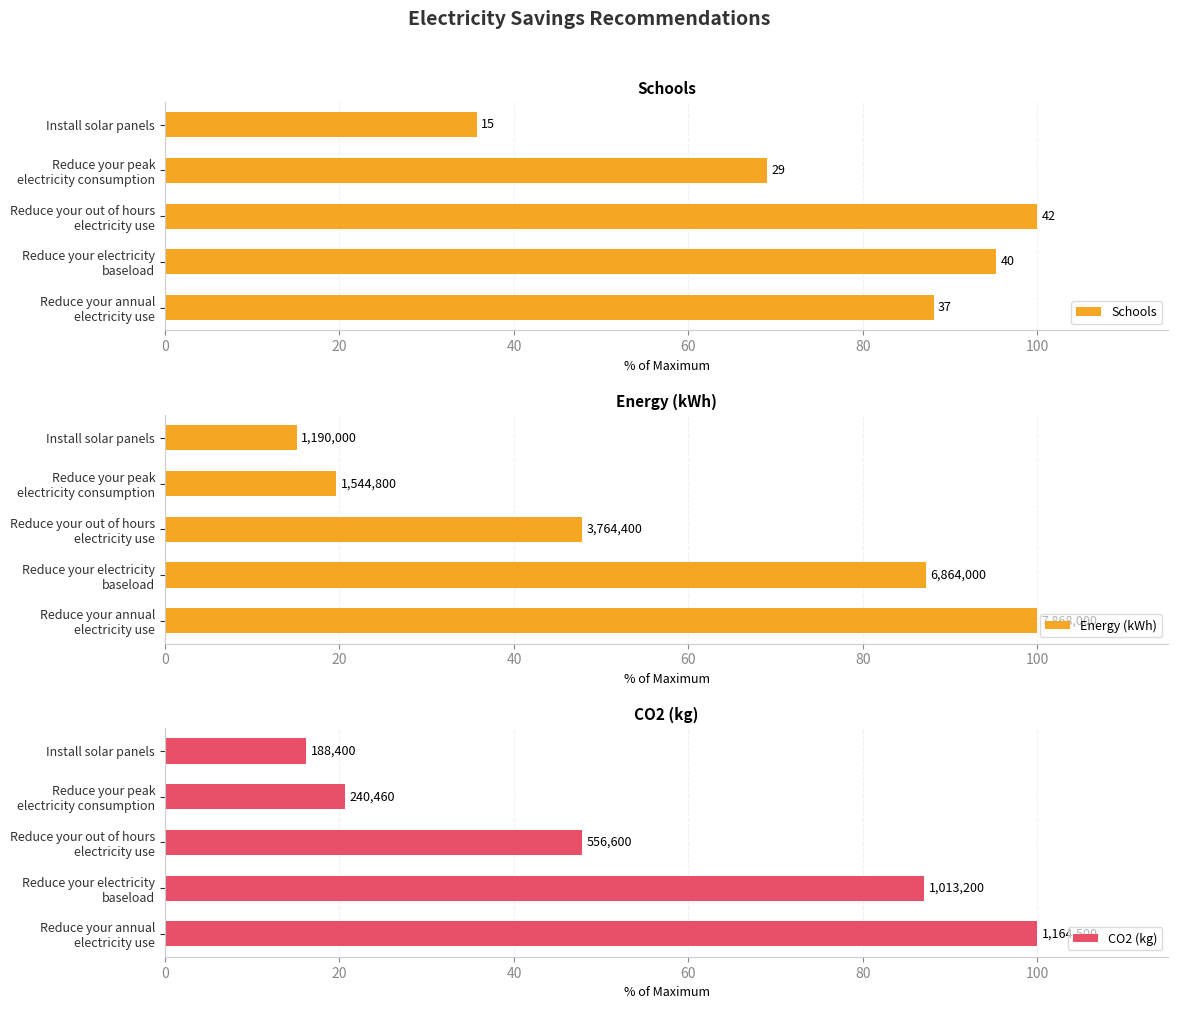

What is the value of the Energy (kWh) bar at the 2nd from the left?

87.2